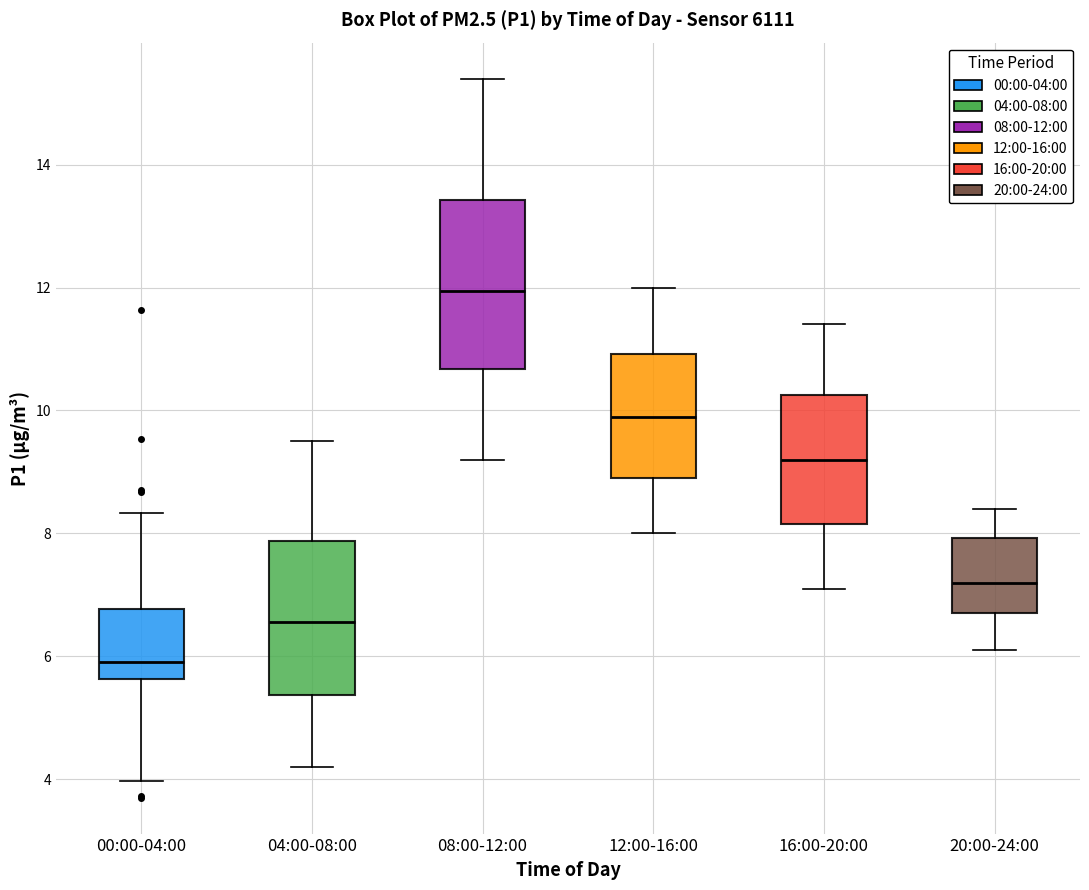

Which box has the highest median line?

08:00-12:00